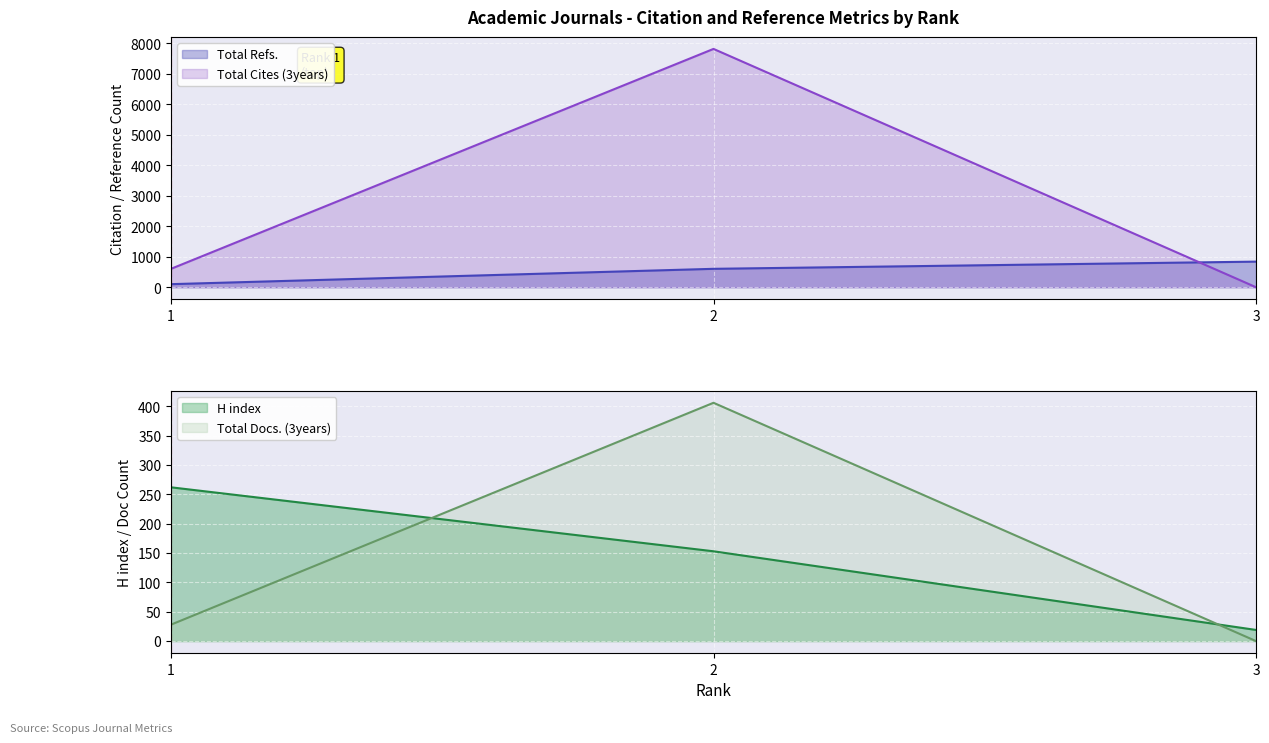

The value of Total Cites (3years) at 1 is 603. True or false?

True